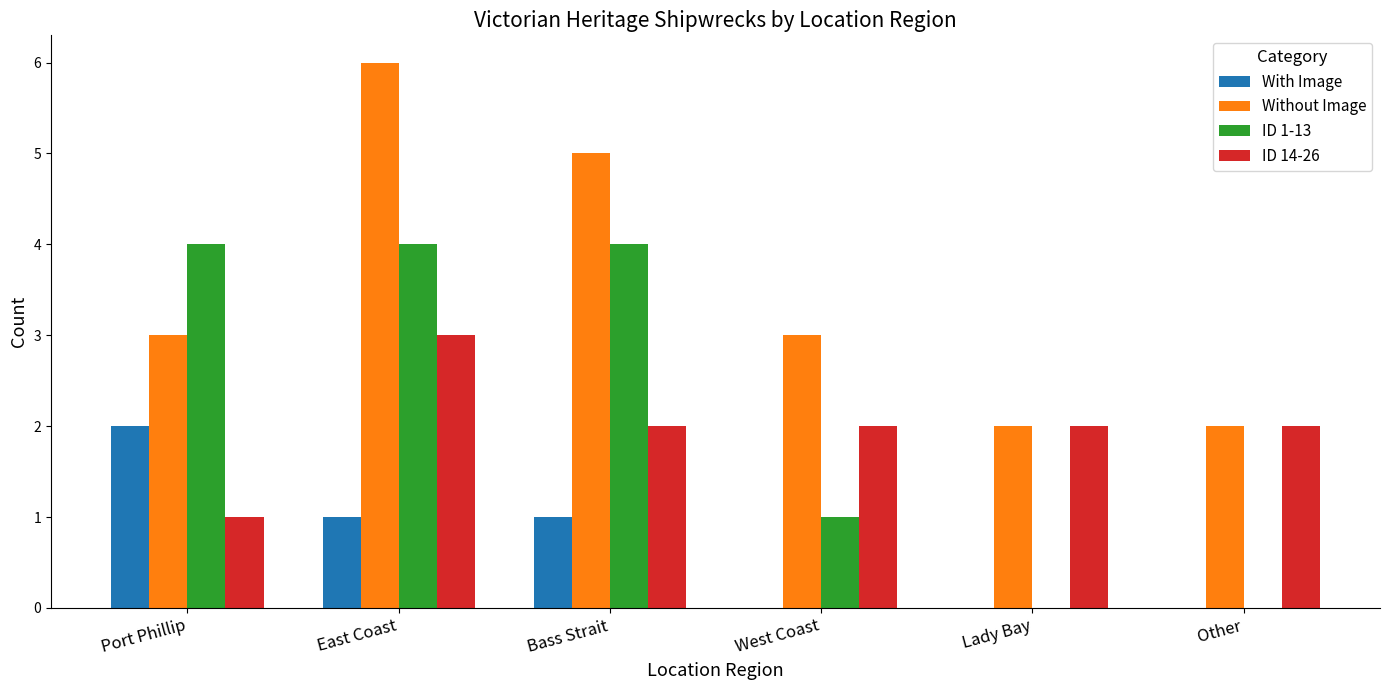

The With Image series shows 2 at Port Phillip. True or false?

True